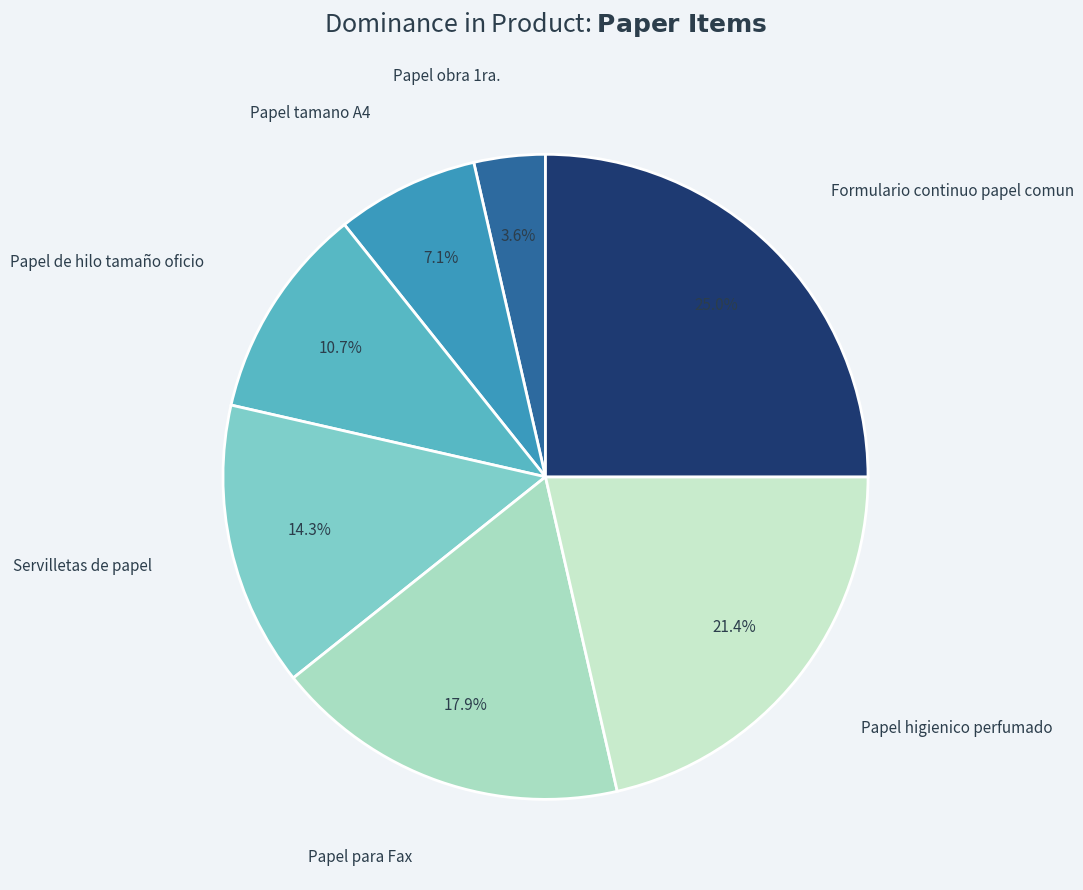

To the nearest percent, what is the difference between the largest and smallest slice percentages?

21%